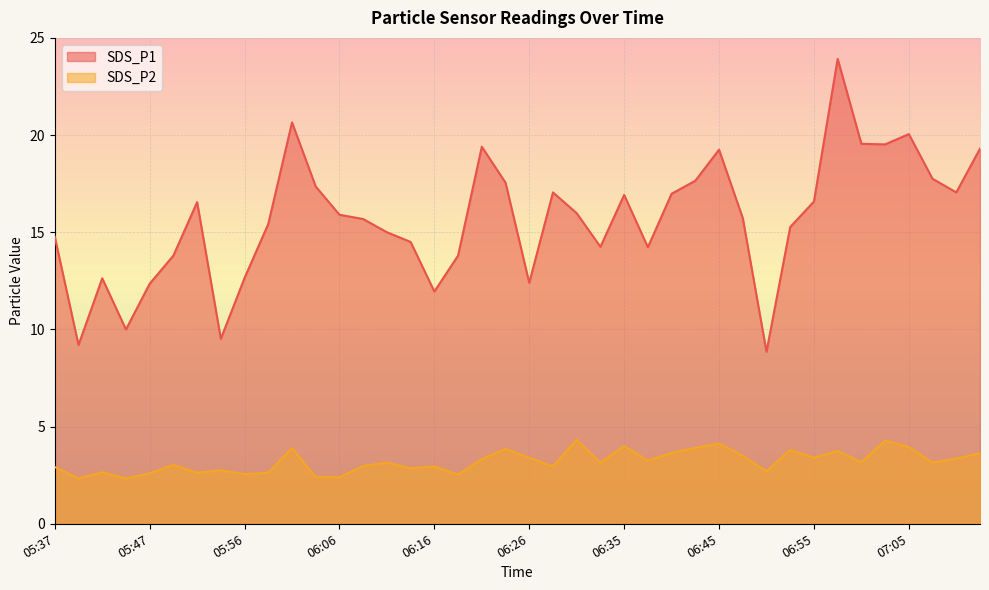

At which category does SDS_P1 reach its first local valley?

05:39